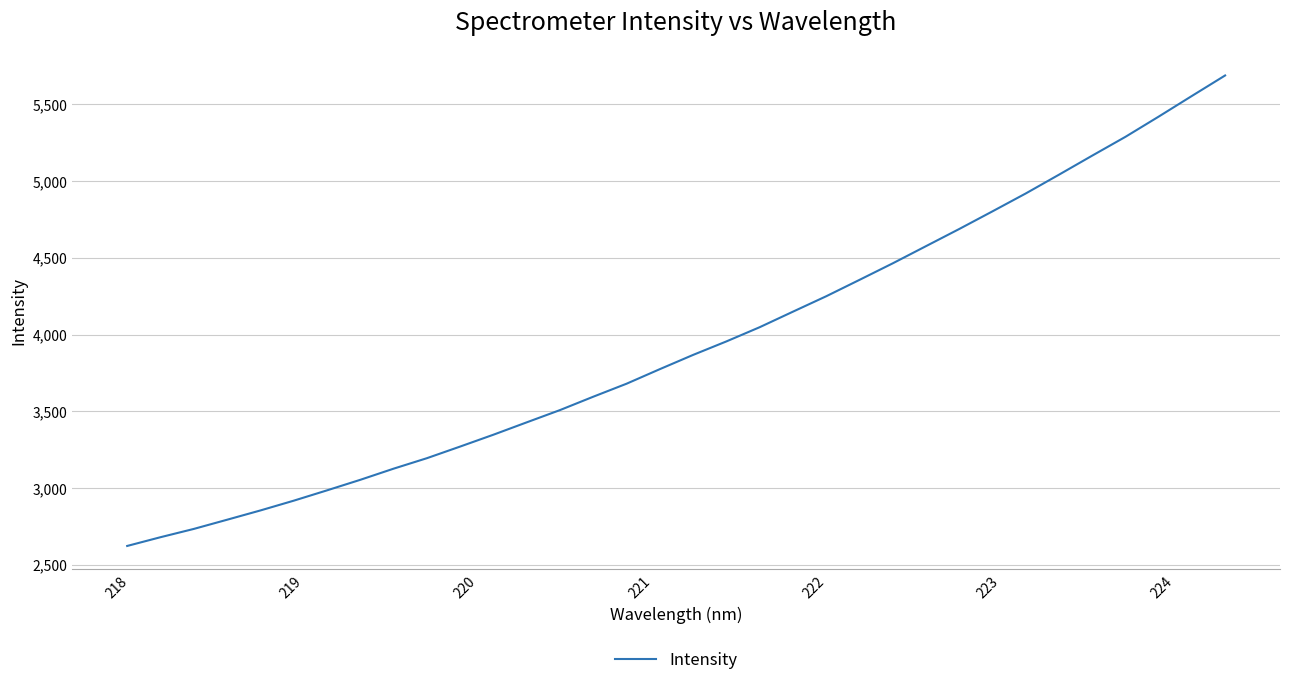

What is the maximum value shown in the chart?

5688.8